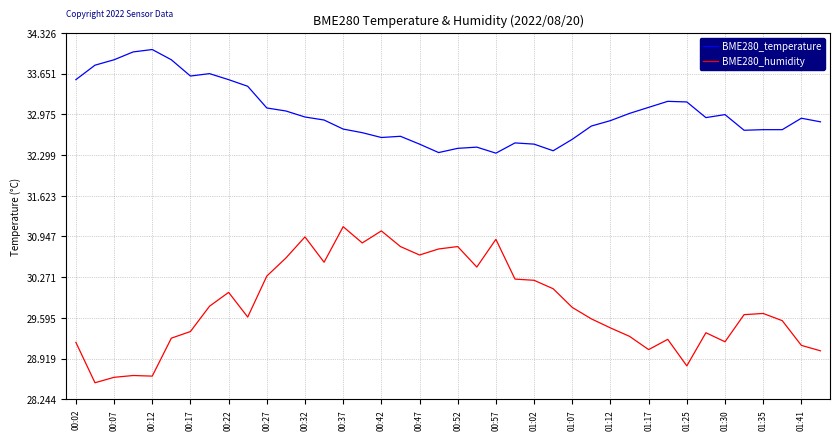

Which series has the largest total across all categories?

BME280_temperature